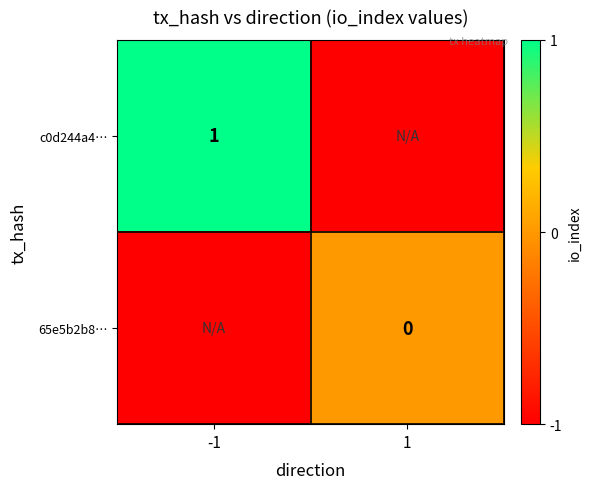

The c0d244a4… series shows 0 at -1. True or false?

False